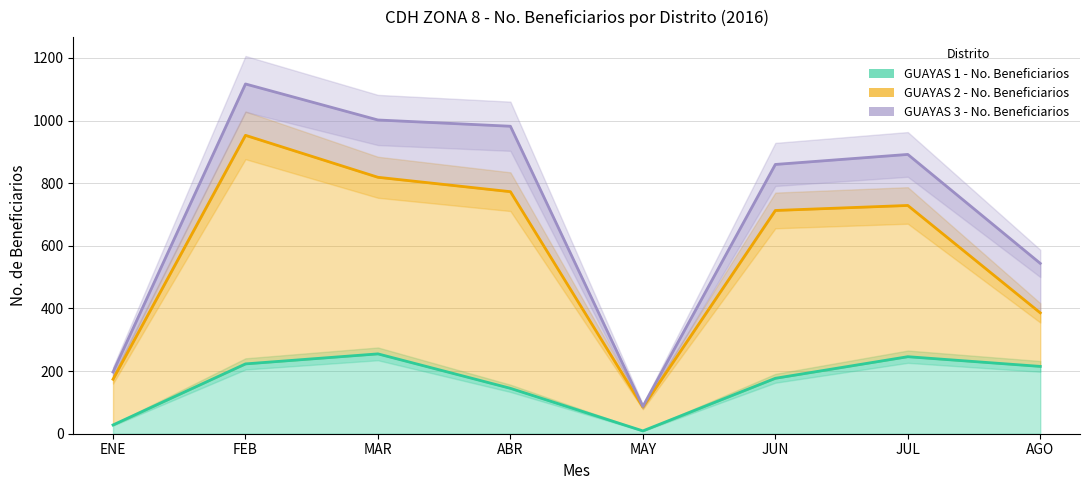

True or false: GUAYAS 2 - No. Beneficiarios and GUAYAS 3 - No. Beneficiarios intersect in this chart.

False